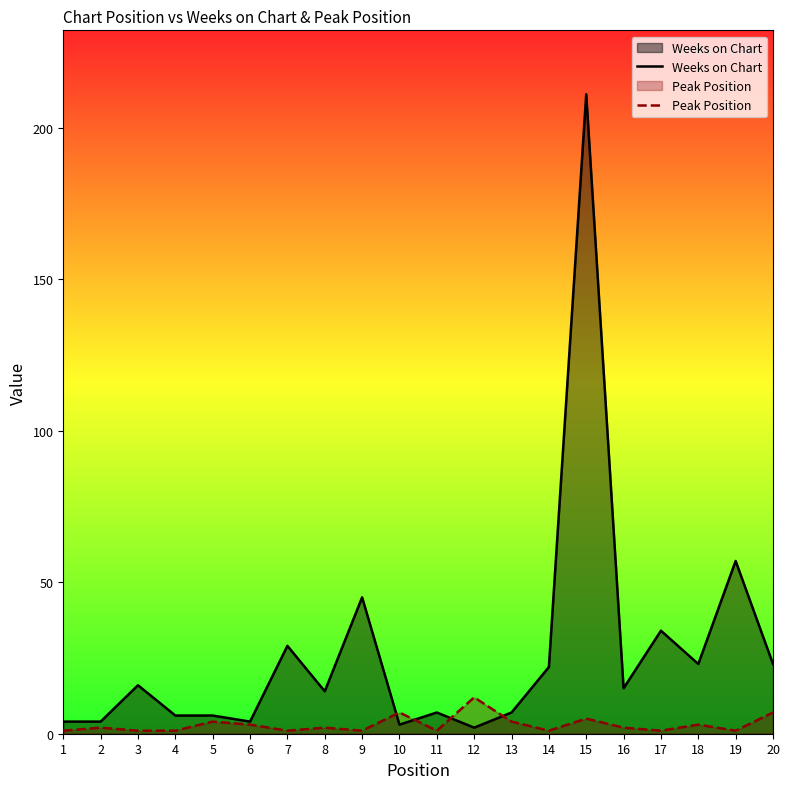

Reading left to right, list all the values displayed in this chart.

Weeks on Chart: 4	4	16	6	6	4	29	14	45	3	7	2	7	22	211	15	34	23	57	23
Peak Position: 1	2	1	1	4	3	1	2	1	7	1	12	4	1	5	2	1	3	1	7